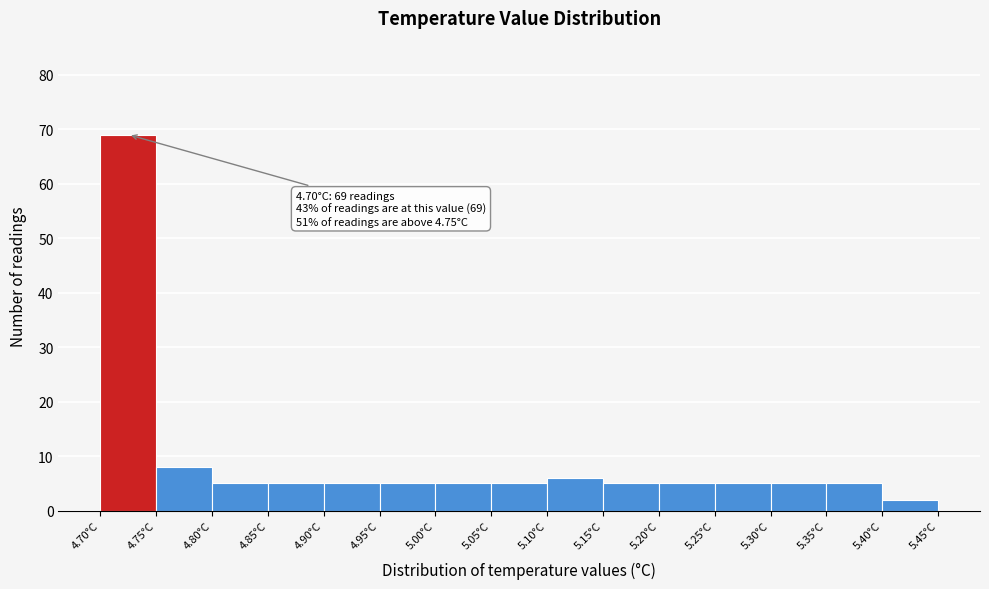

Which range on the x-axis has the tallest bar?

4.70 to 4.75